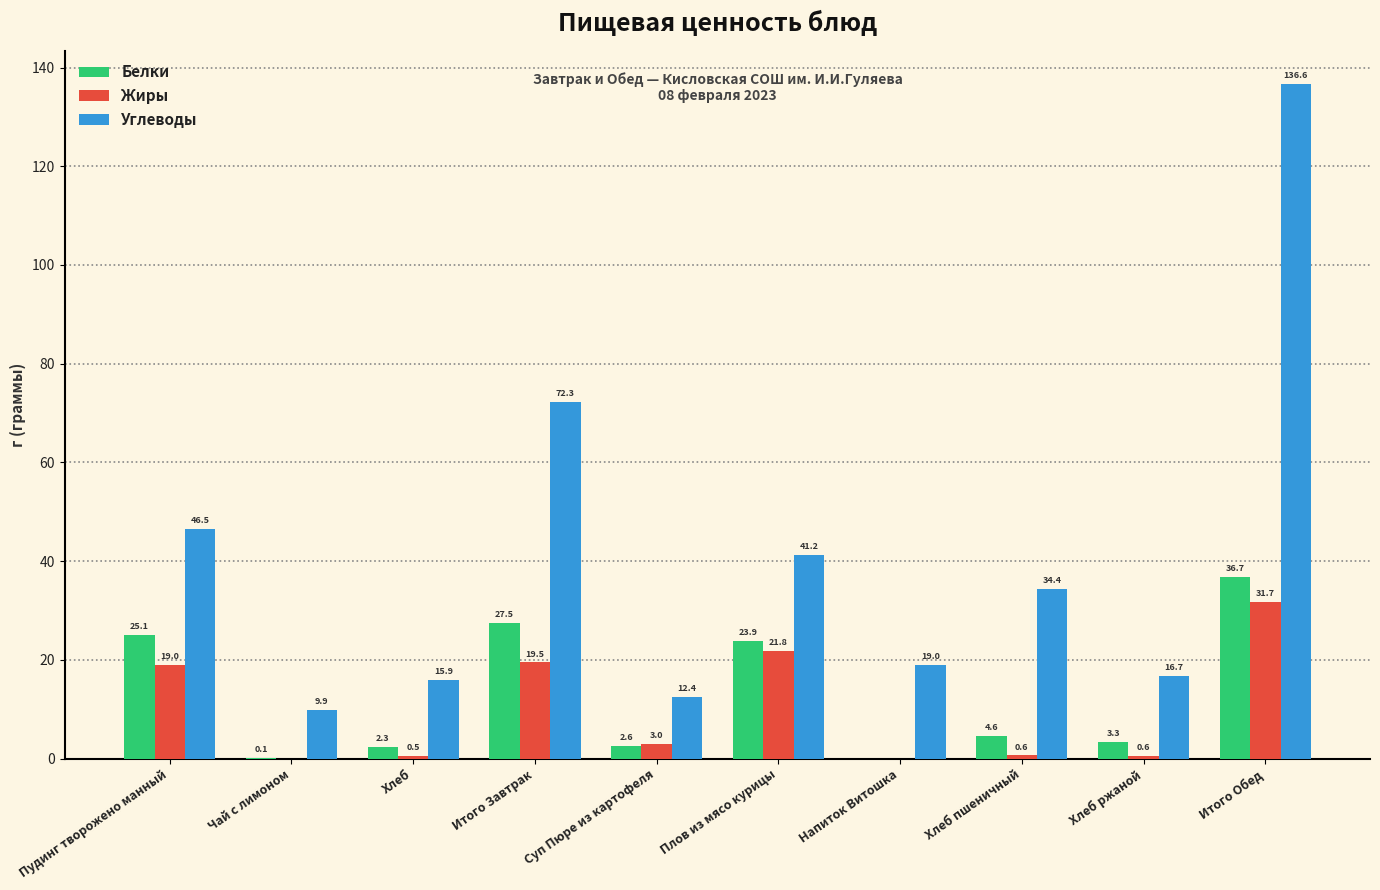

Which category has the highest value in the Жиры series?

Итого Обед